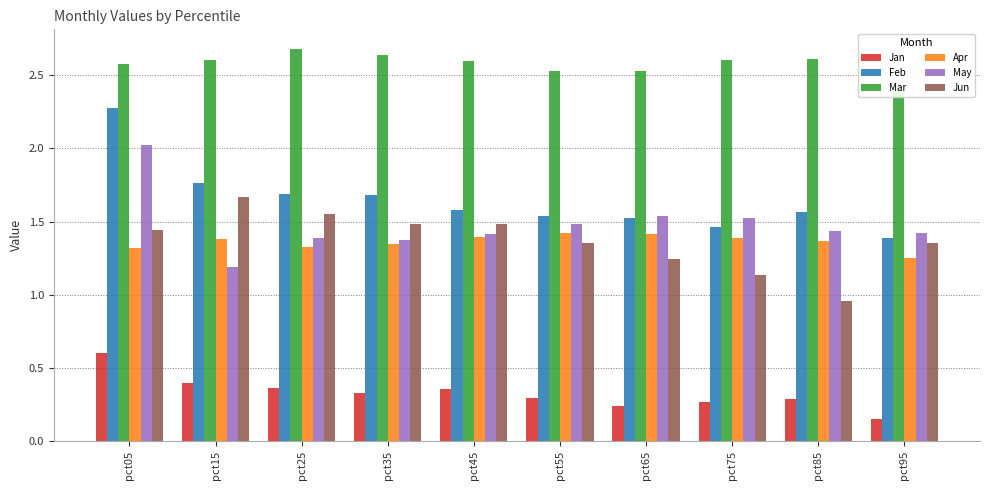

How many values in the Jun series exceed 1?

9